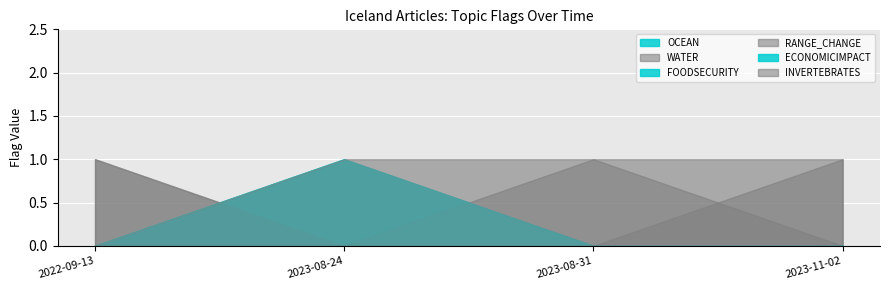

The ECONOMICIMPACT series shows 0 at 2023-08-24. True or false?

False